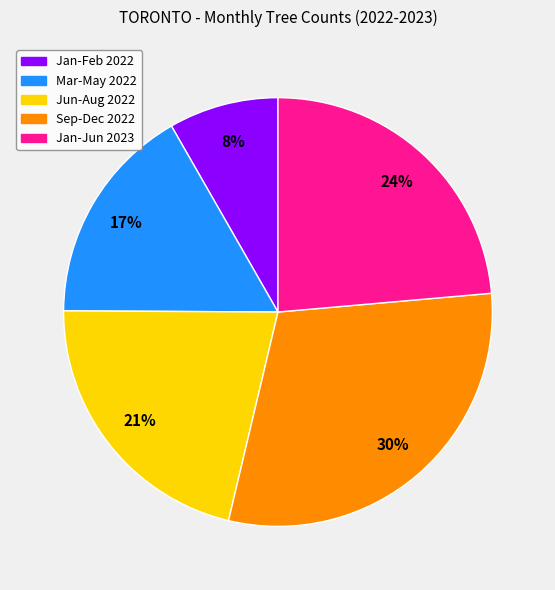

How many slices are in this pie chart?

5